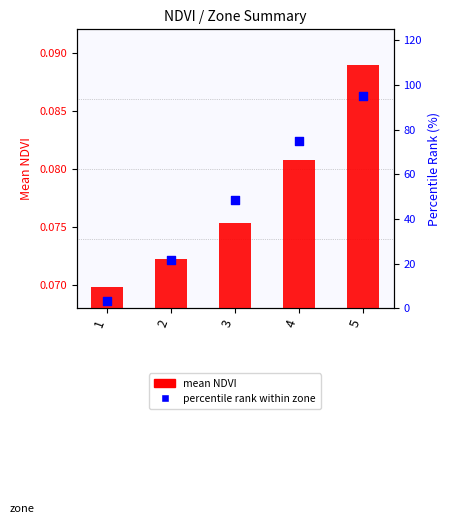

Which series reaches the maximum Y coordinate?

percentile rank within zone